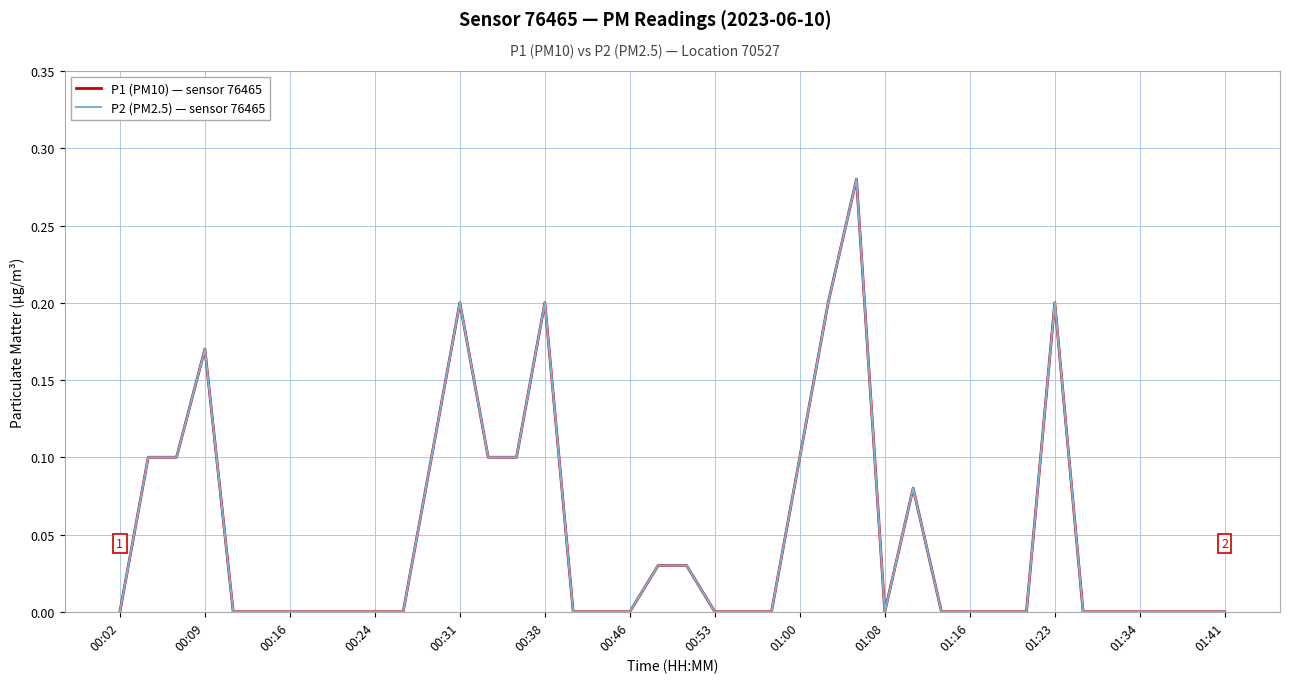

Count the P2 (PM2.5) — sensor 76465 values in the range 0 to 1.

40